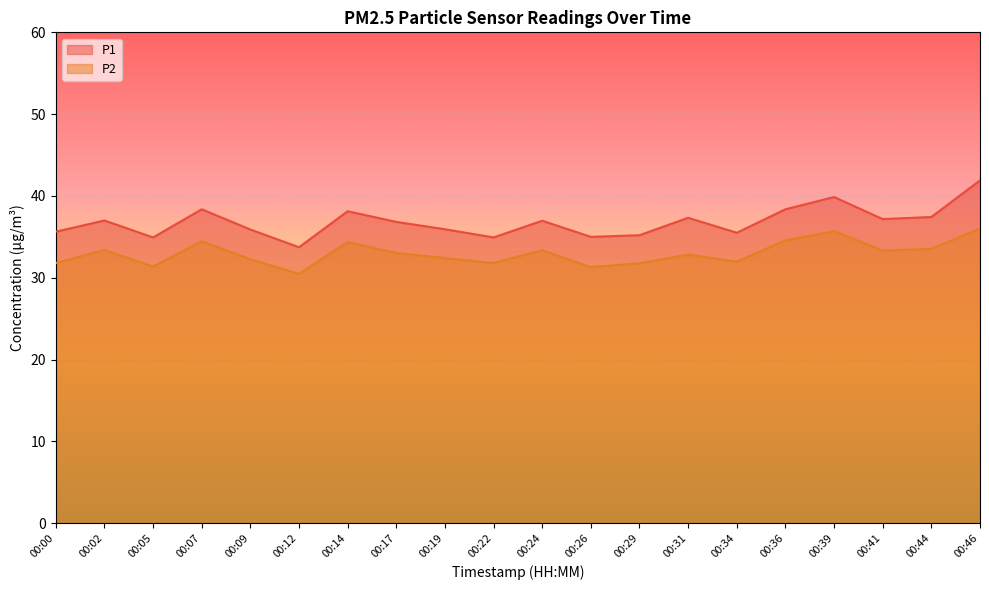

Rank the series at 00:09 from lowest to highest value.

P2, P1